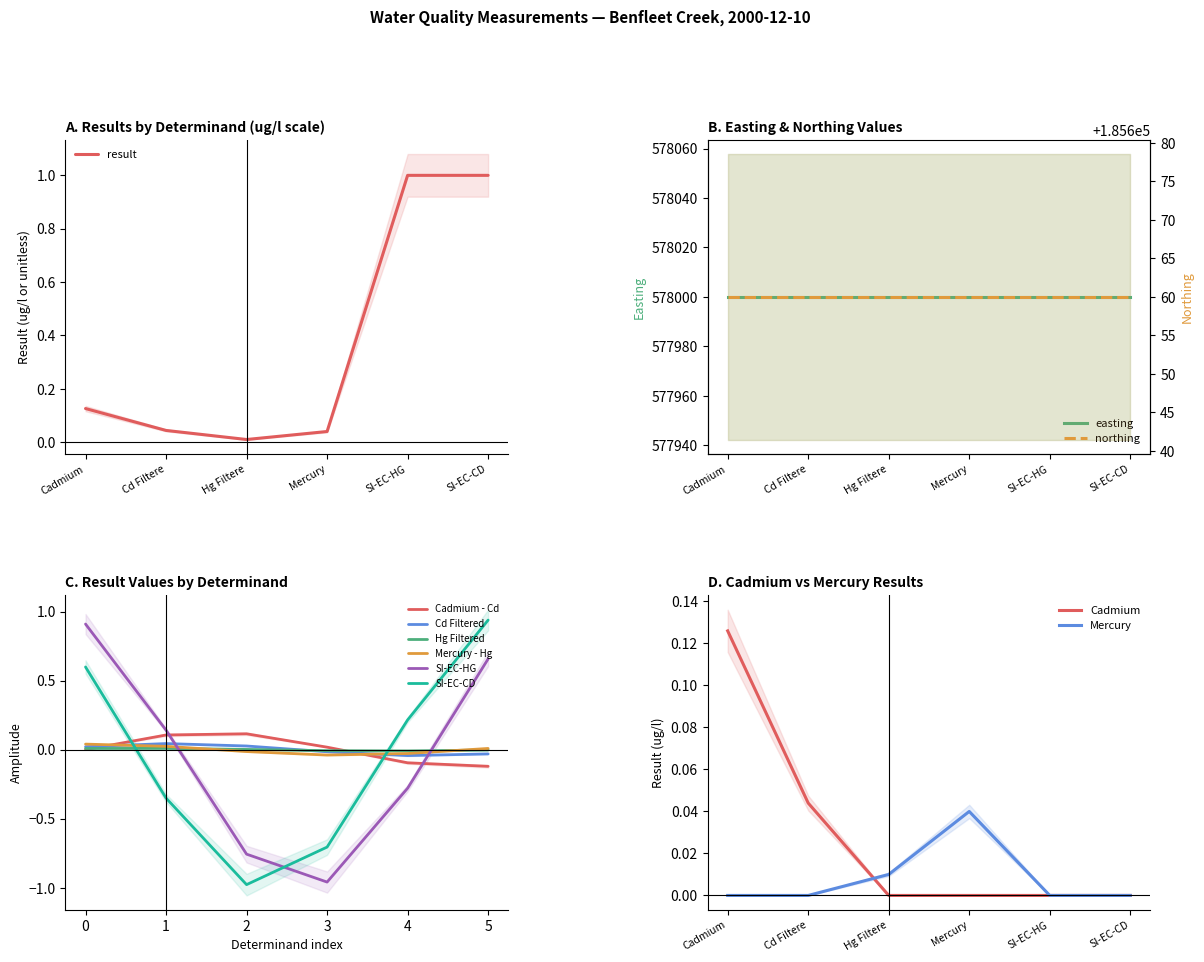

The value at SI-EC-HG is 1.0. True or false?

True